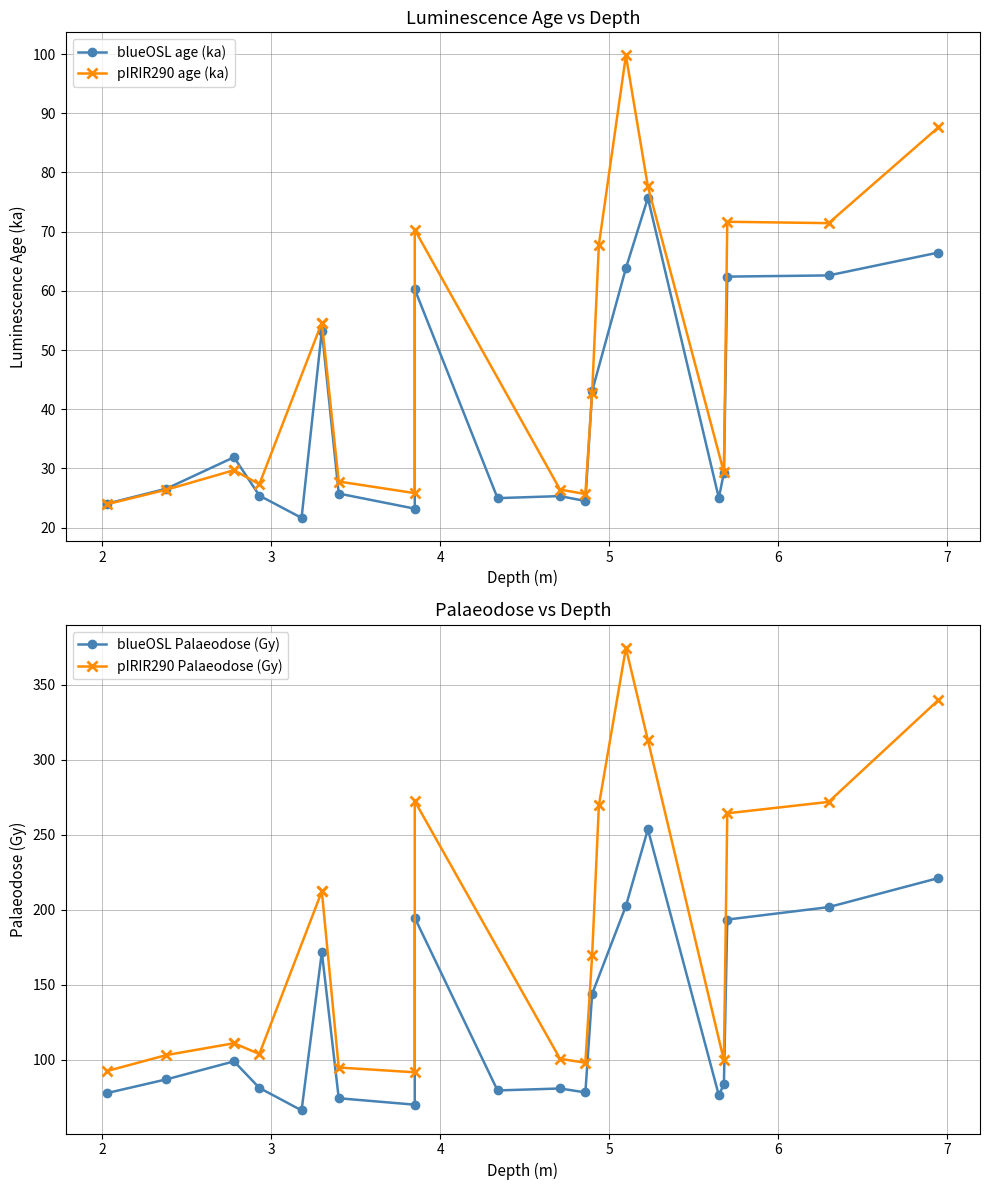

Is this an area chart (filled region under the line)?

No